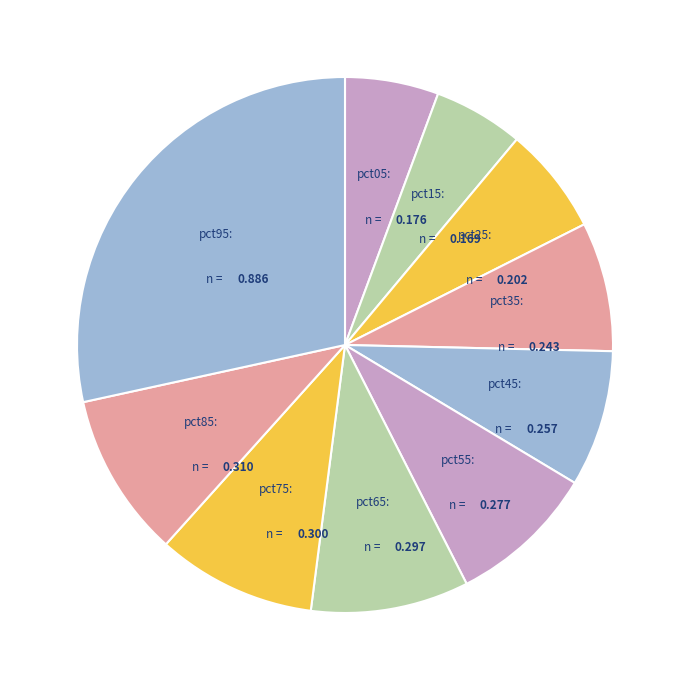

Does any single category account for the majority?

No